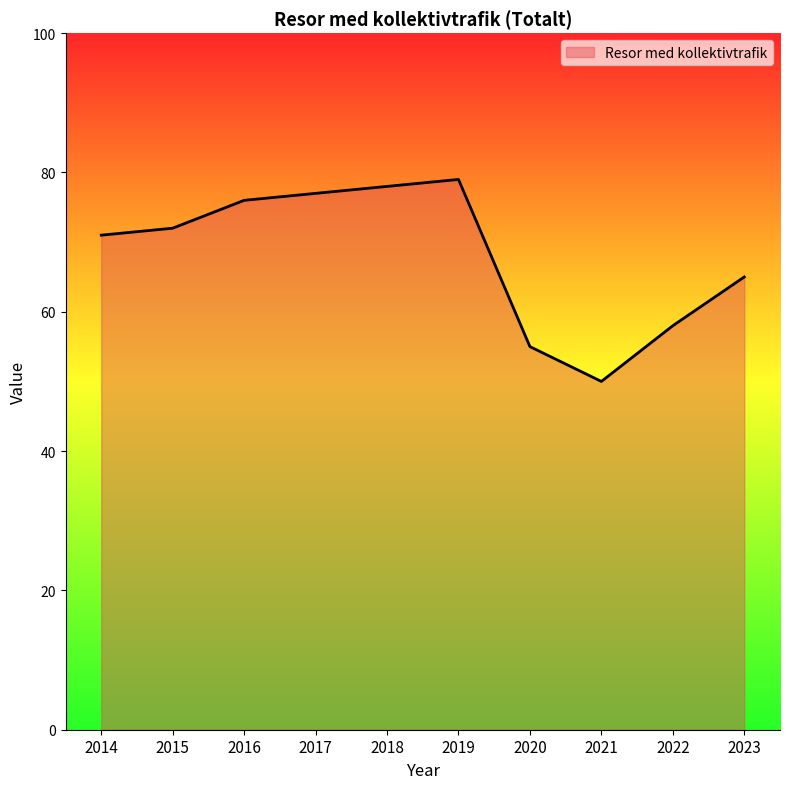

How many interior local valleys (lower than both neighbors) does the data have?

1